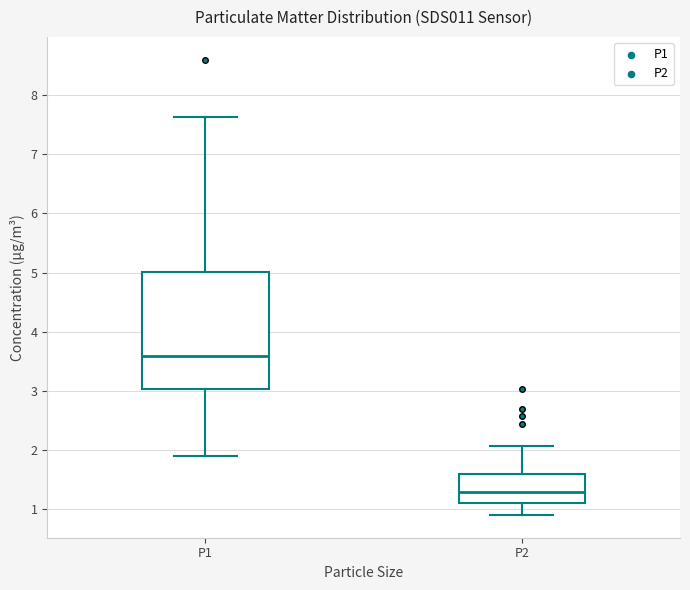

Reading left to right, read every box against the y-axis: the position of its median line, the range the box covers, and the ends of its whiskers. The values are not printed on the chart, so give them approximately, as read against the axis.

P1: median 3.6, box 3.0 to 5.0, whiskers 1.9 to 7.6
P2: median 1.3, box 1.1 to 1.6, whiskers 0.9 to 2.1